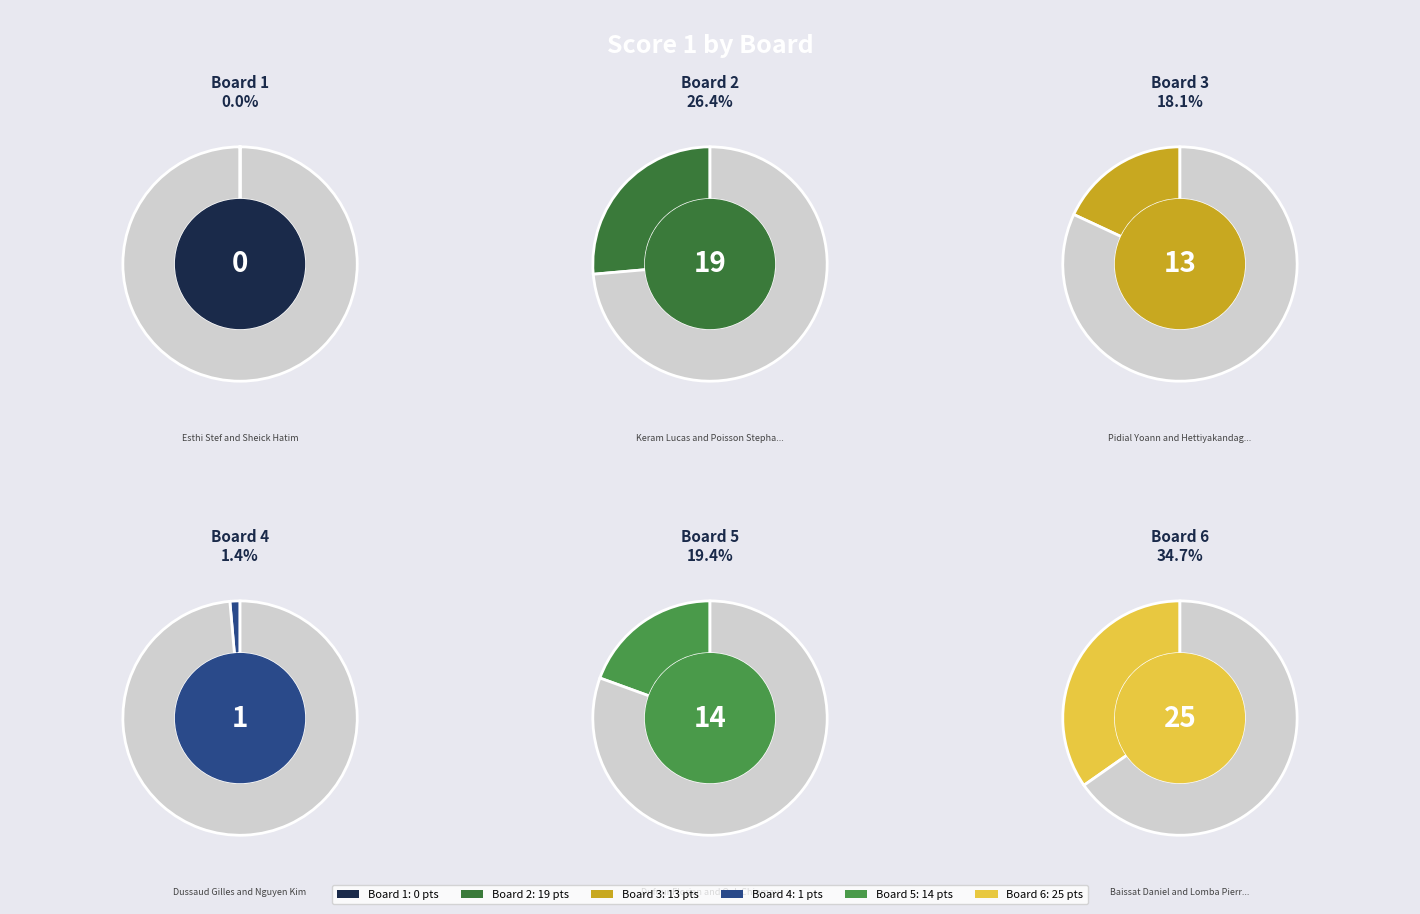

What is the largest slice in the pie chart?

6